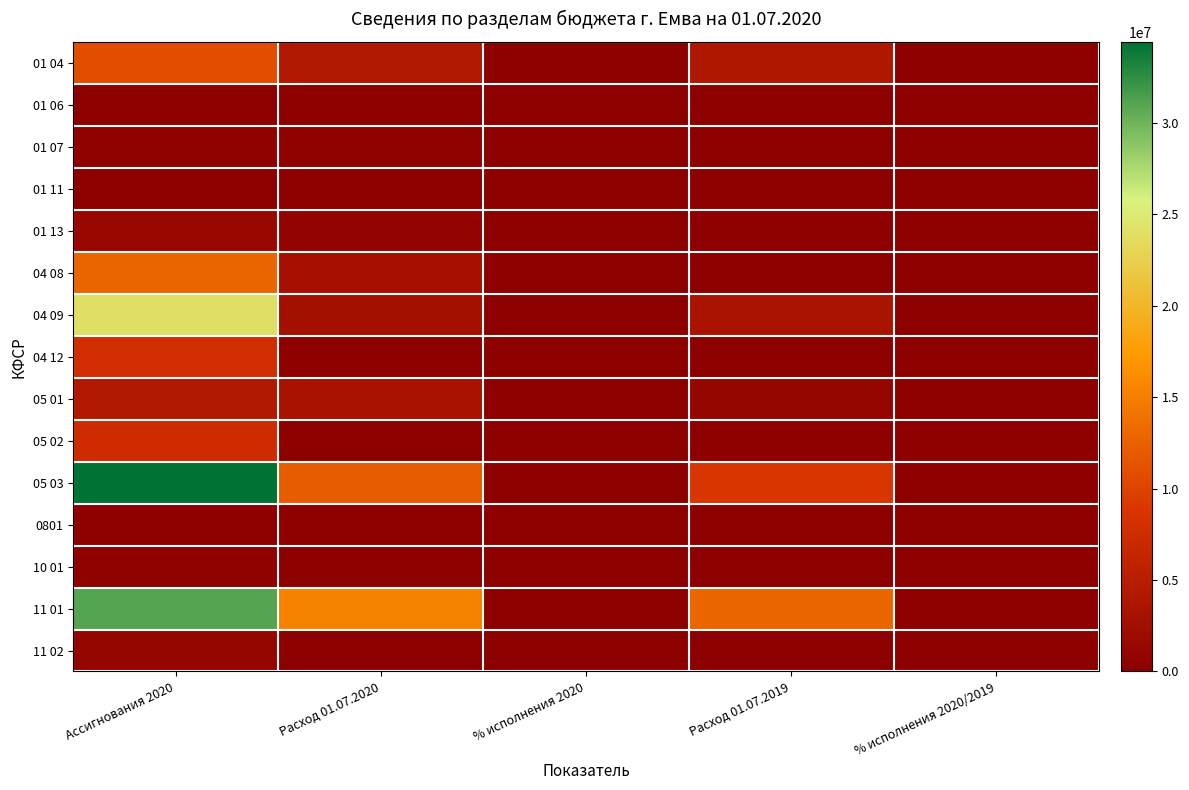

Which series has the widest spread of values?

05 03